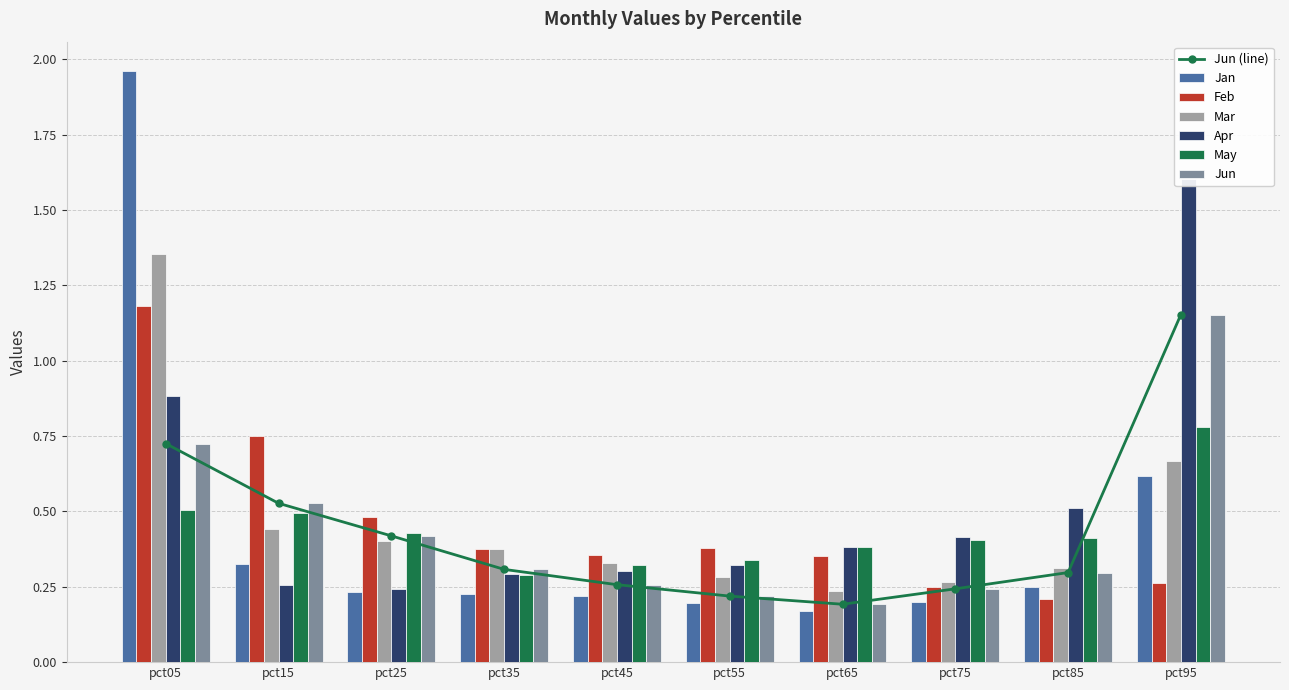

Reading right to left, extract all data points from this chart.

Jan: pct95=0.6	pct85=0.2	pct75=0.2	pct65=0.2	pct55=0.2	pct45=0.2	pct35=0.2	pct25=0.2	pct15=0.3	pct05=2.0
Feb: pct95=0.3	pct85=0.2	pct75=0.2	pct65=0.4	pct55=0.4	pct45=0.4	pct35=0.4	pct25=0.5	pct15=0.8	pct05=1.2
Mar: pct95=0.7	pct85=0.3	pct75=0.3	pct65=0.2	pct55=0.3	pct45=0.3	pct35=0.4	pct25=0.4	pct15=0.4	pct05=1.4
Apr: pct95=1.6	pct85=0.5	pct75=0.4	pct65=0.4	pct55=0.3	pct45=0.3	pct35=0.3	pct25=0.2	pct15=0.3	pct05=0.9
May: pct95=0.8	pct85=0.4	pct75=0.4	pct65=0.4	pct55=0.3	pct45=0.3	pct35=0.3	pct25=0.4	pct15=0.5	pct05=0.5
Jun: pct95=1.2	pct85=0.3	pct75=0.2	pct65=0.2	pct55=0.2	pct45=0.3	pct35=0.3	pct25=0.4	pct15=0.5	pct05=0.7